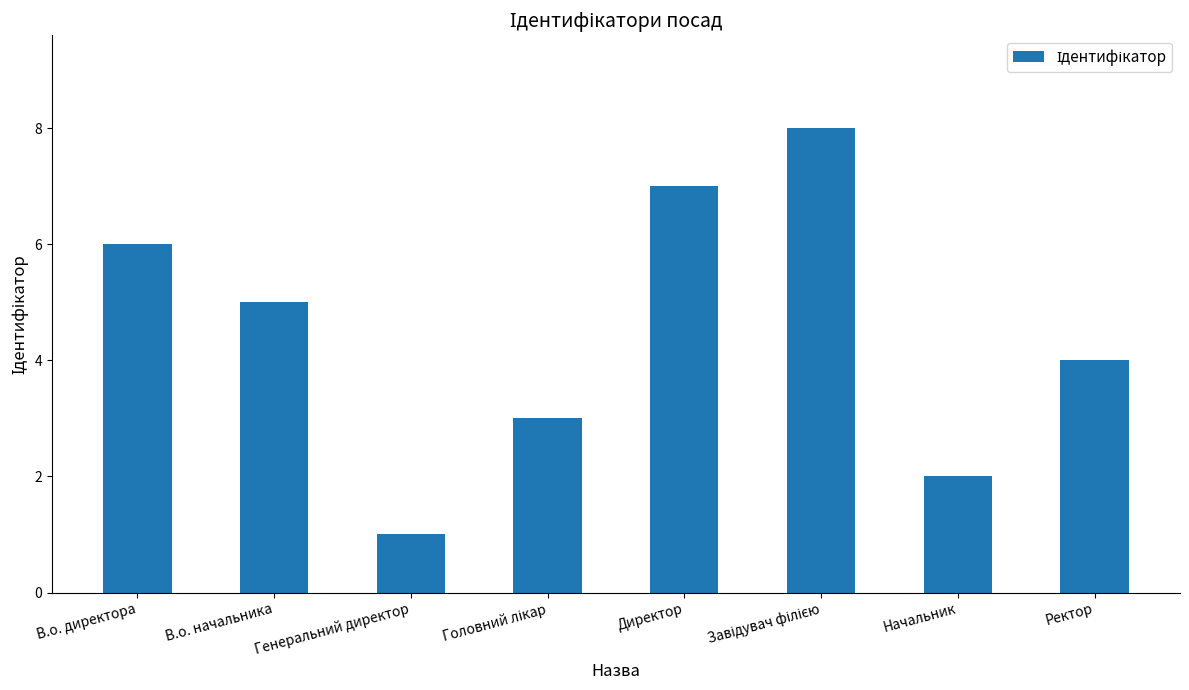

Are the bars horizontal?

No